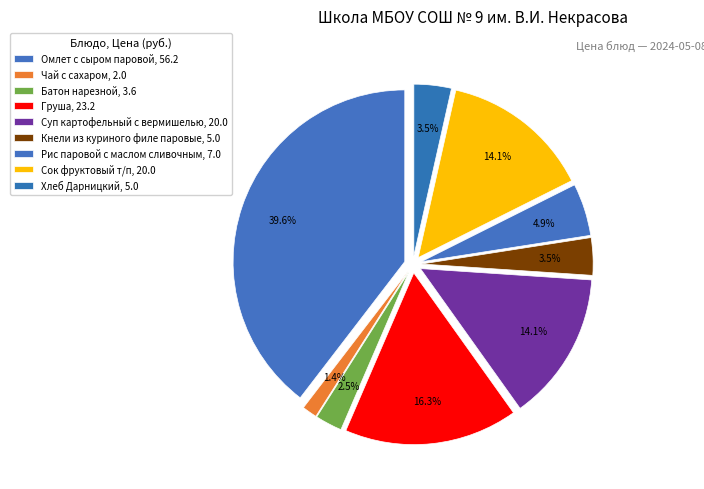

How many slices are in this pie chart?

9